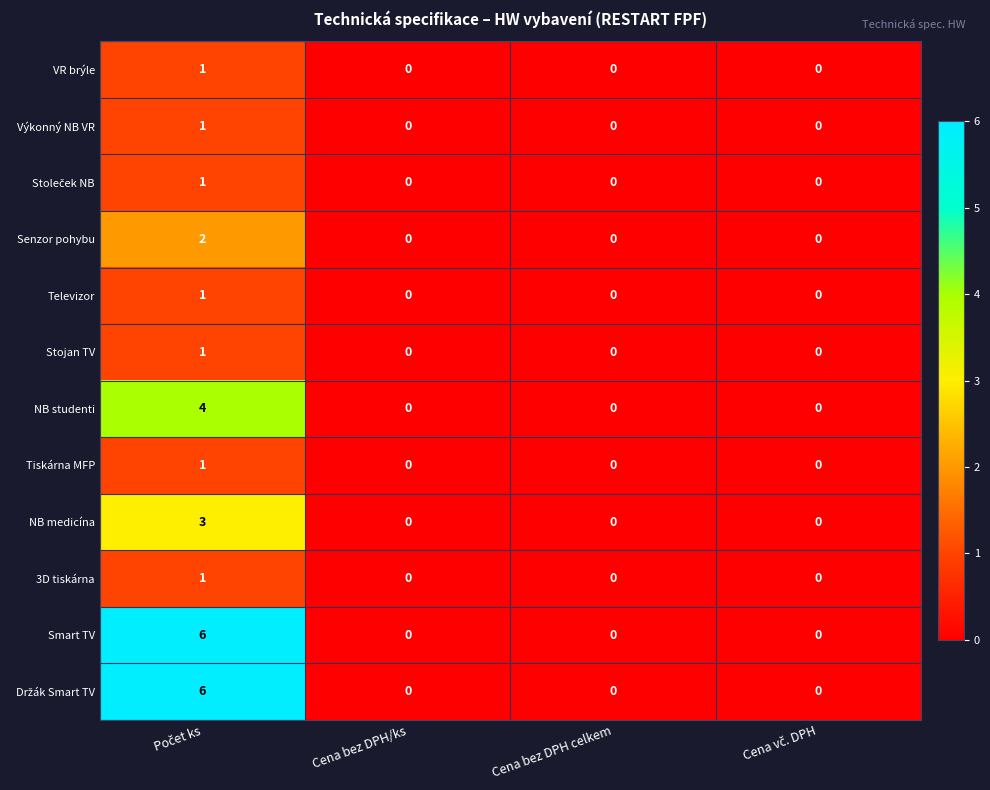

True or false: 3D tiskárna has a value of 0 at Cena bez DPH celkem.

True